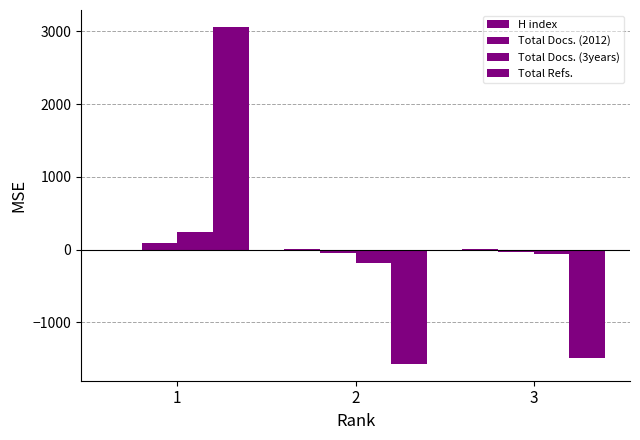

What is the sum of the Total Refs. values at 1 and 2?

1491.7